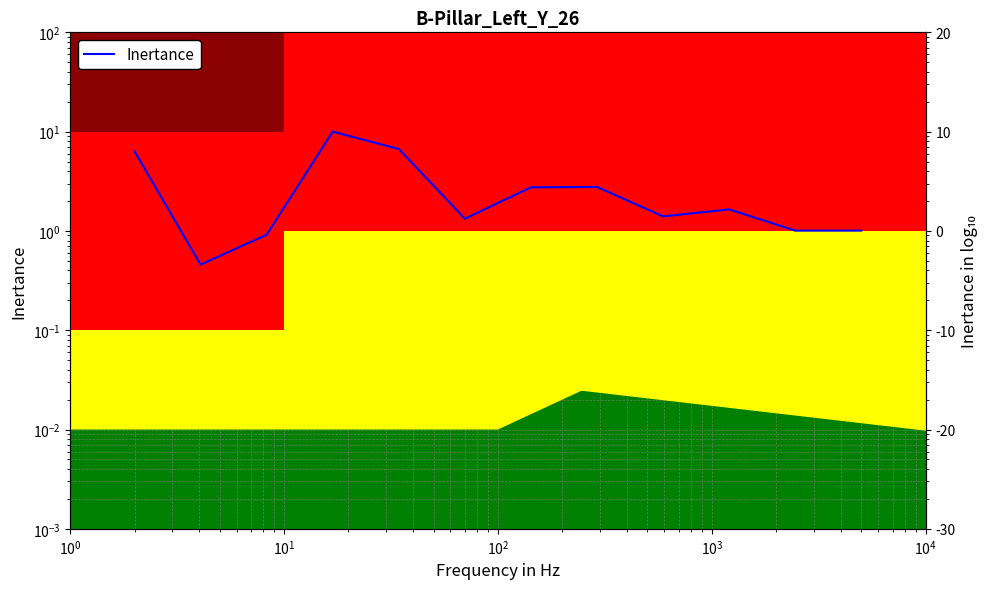

How many data points are above 1?

10